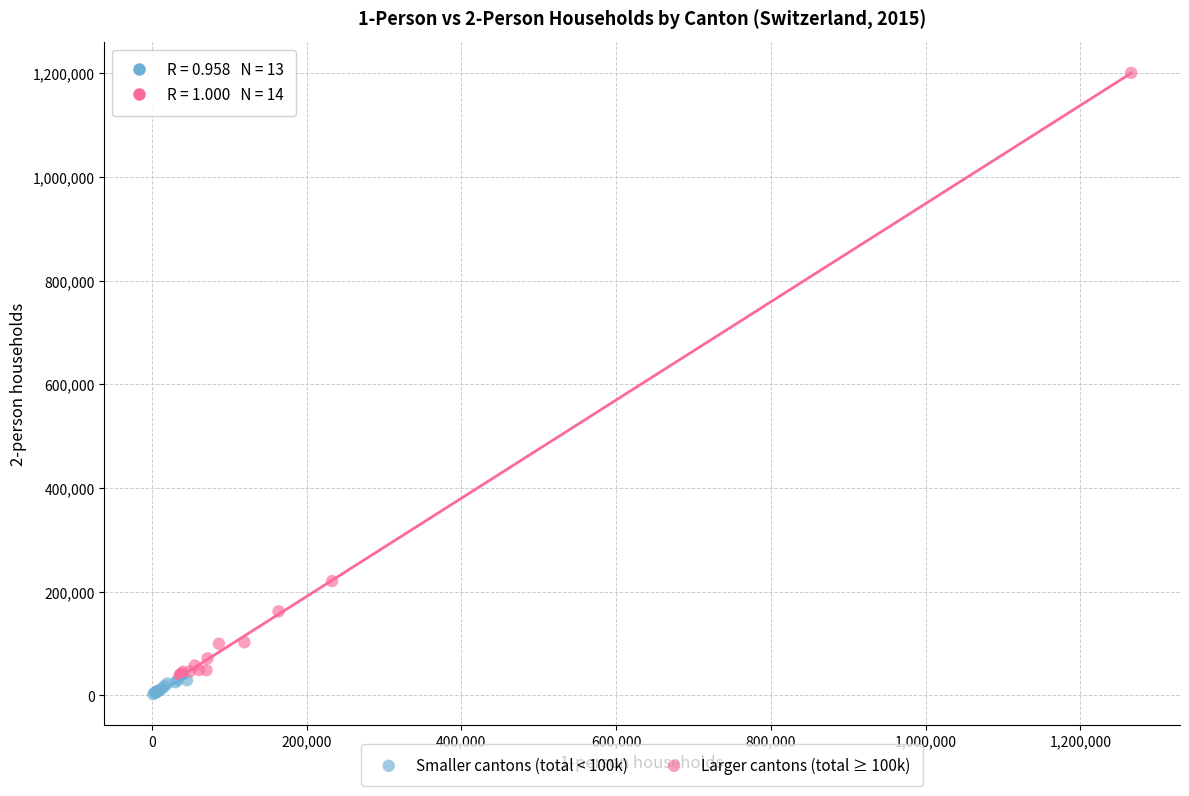

Which series has the largest Y range (max minus min)?

Larger cantons (total ≥ 100k)